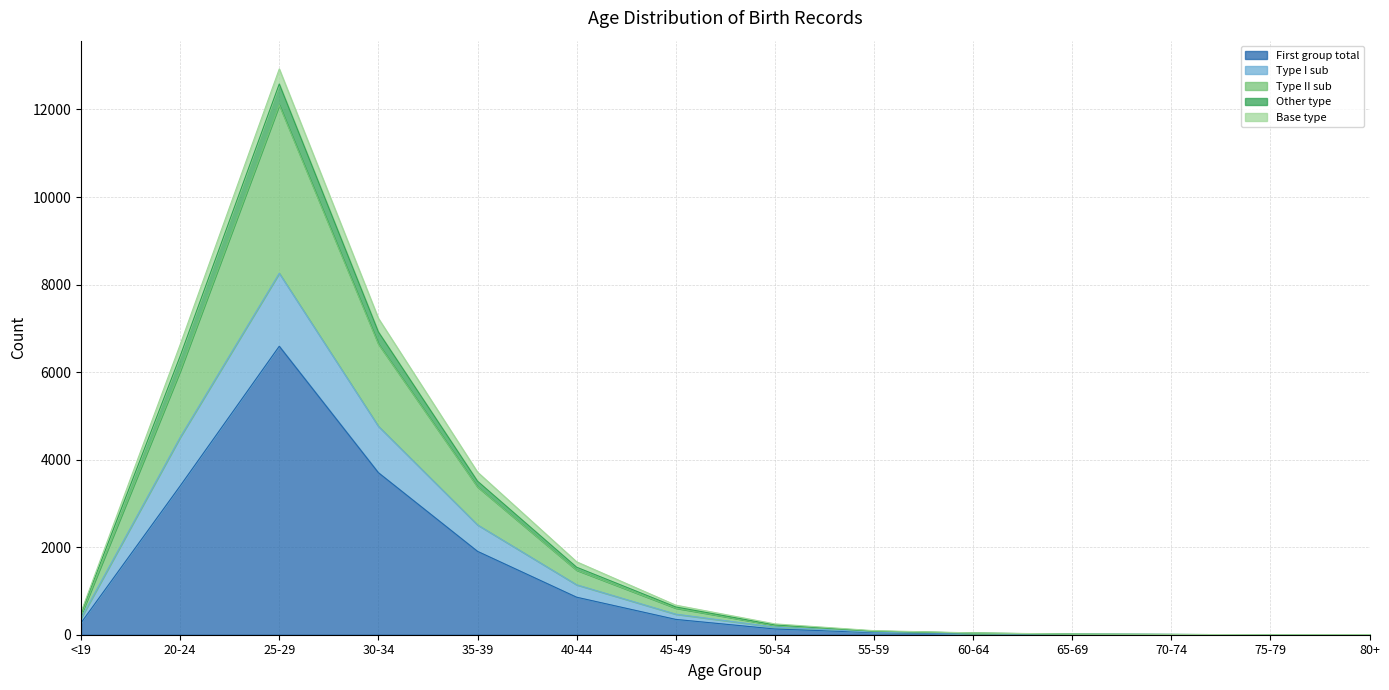

How many values in First group total are above zero?

13